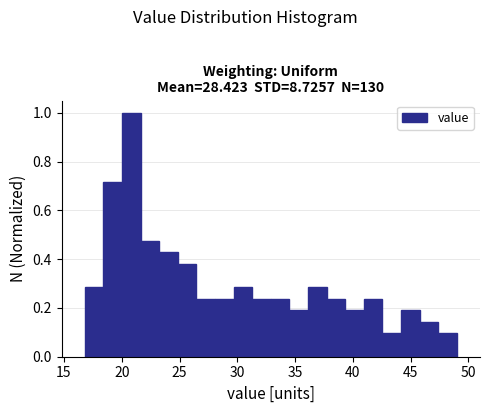

Read against the x-axis, roughly where is the centre of the tallest bar?

21.0